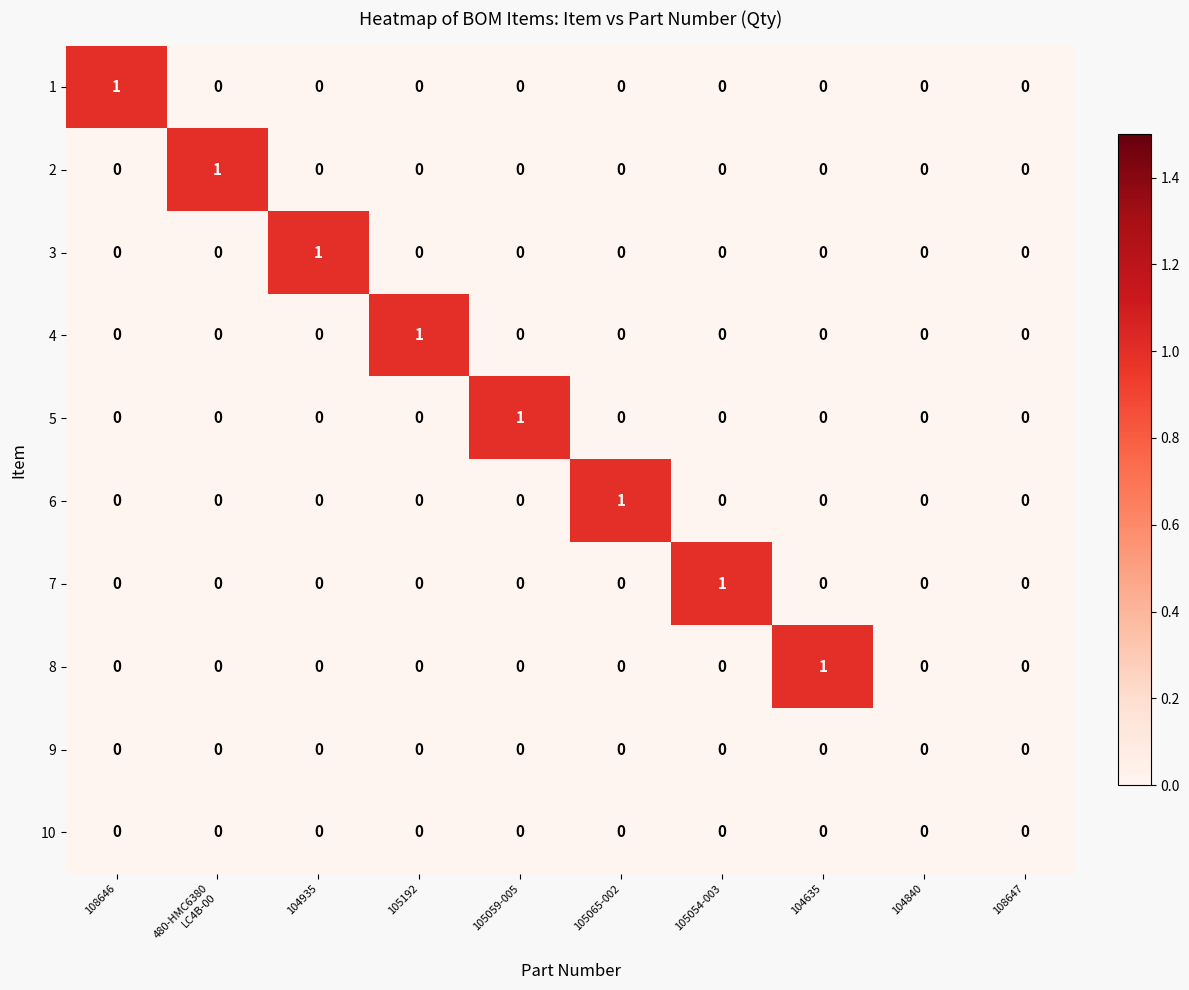

Between 104935 and 104840, which series saw the biggest shift?

3